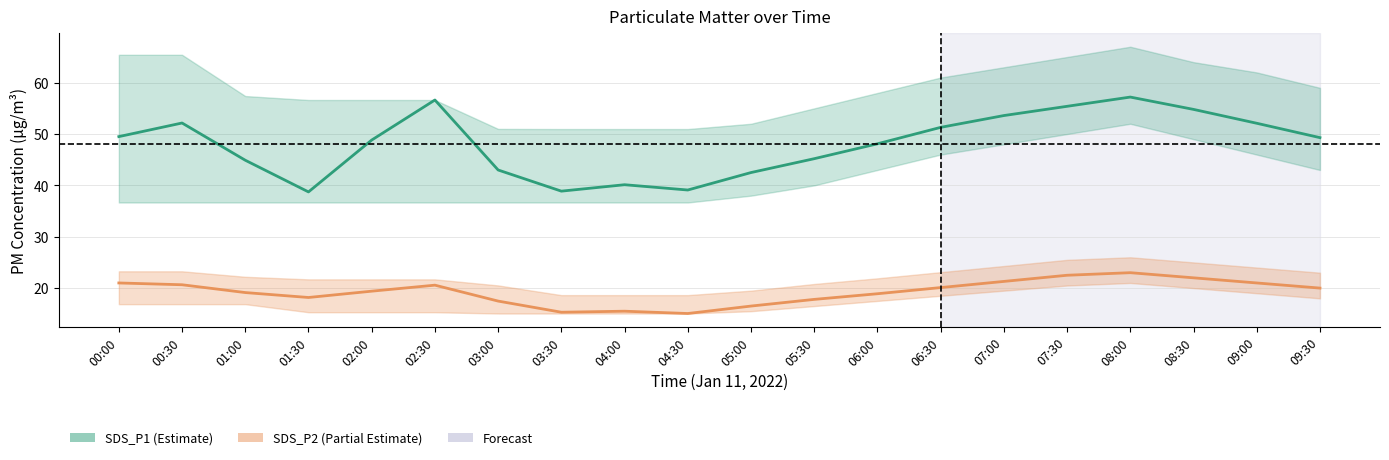

What is the difference between the SDS_P2 values at 00:00 and 02:30?

0.4